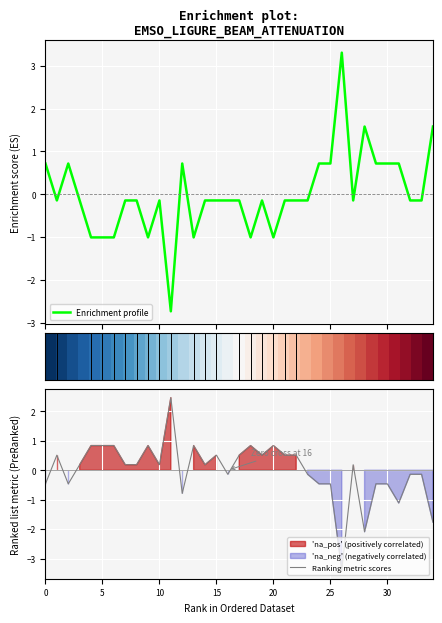

What is the maximum value for Enrichment profile?

3.3